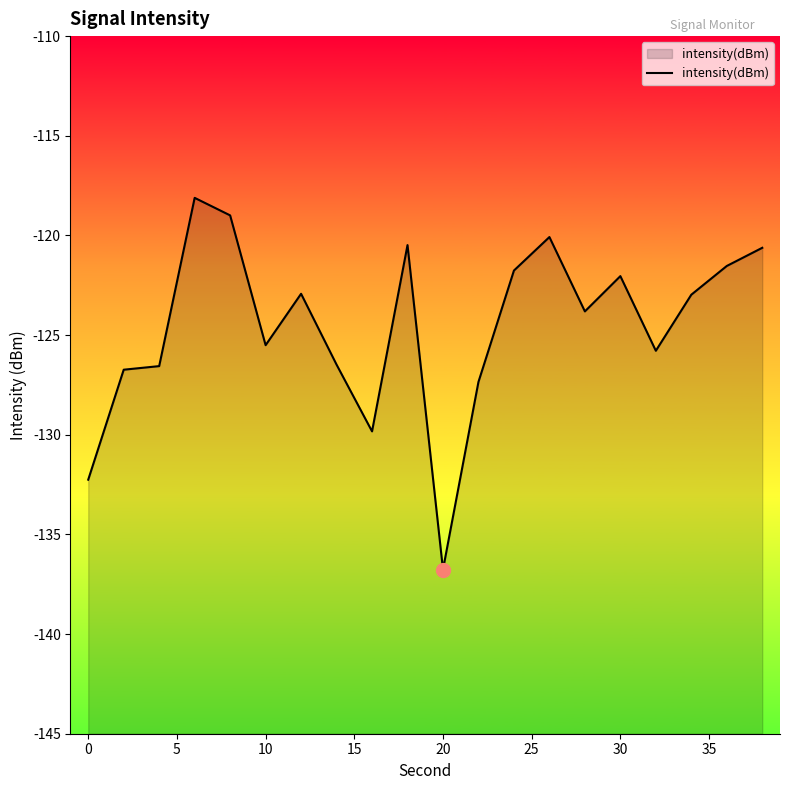

Does the chart have visible grid lines?

No